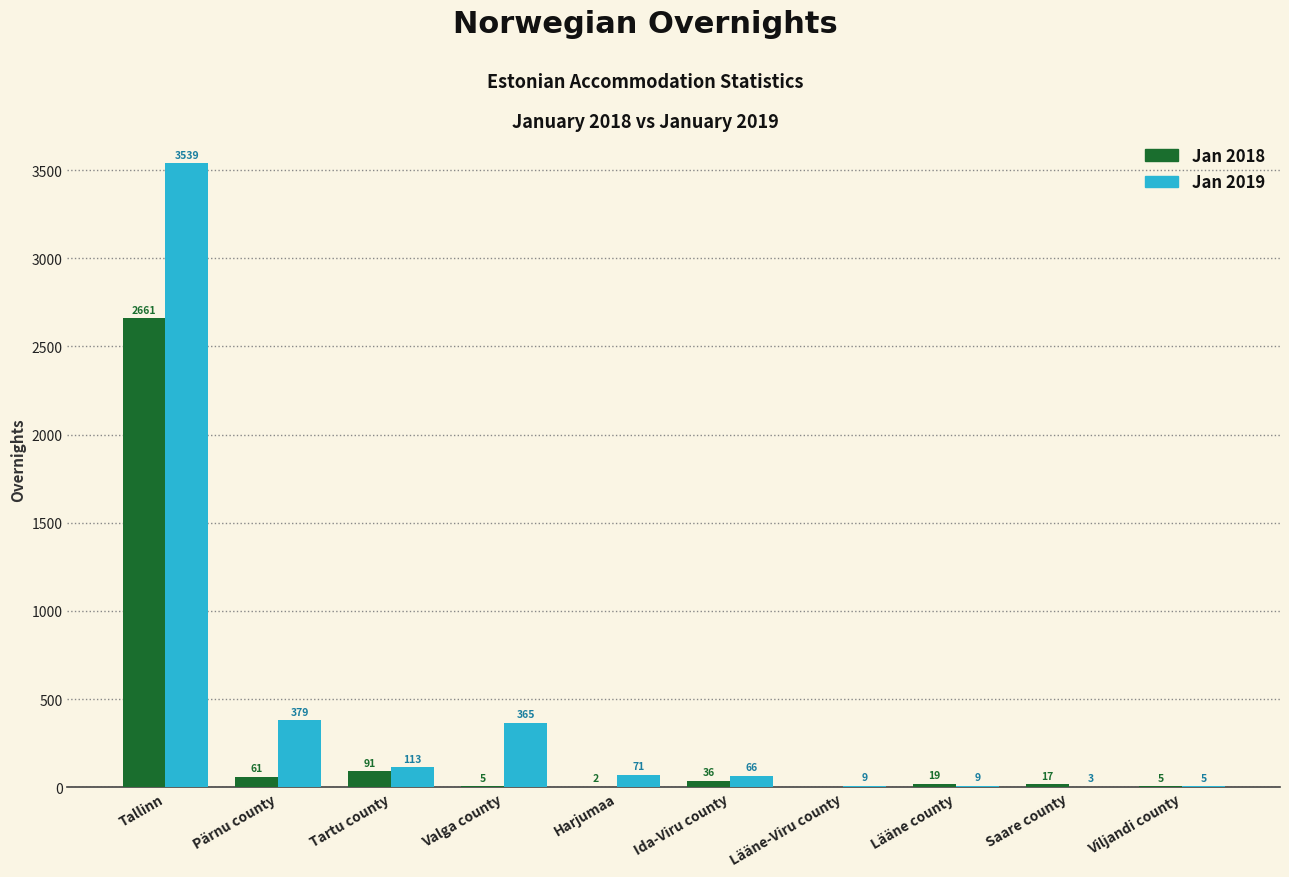

True or false: Jan 2018 has a value of 3610 at Tallinn.

False